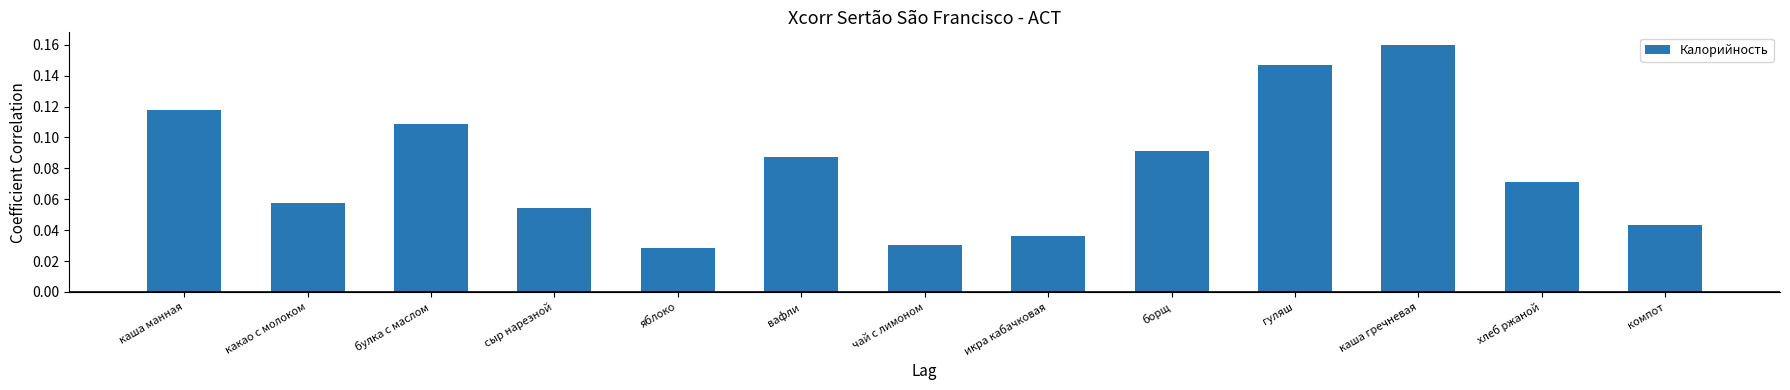

At which category does the chart reach its peak across all series?

каша гречневая